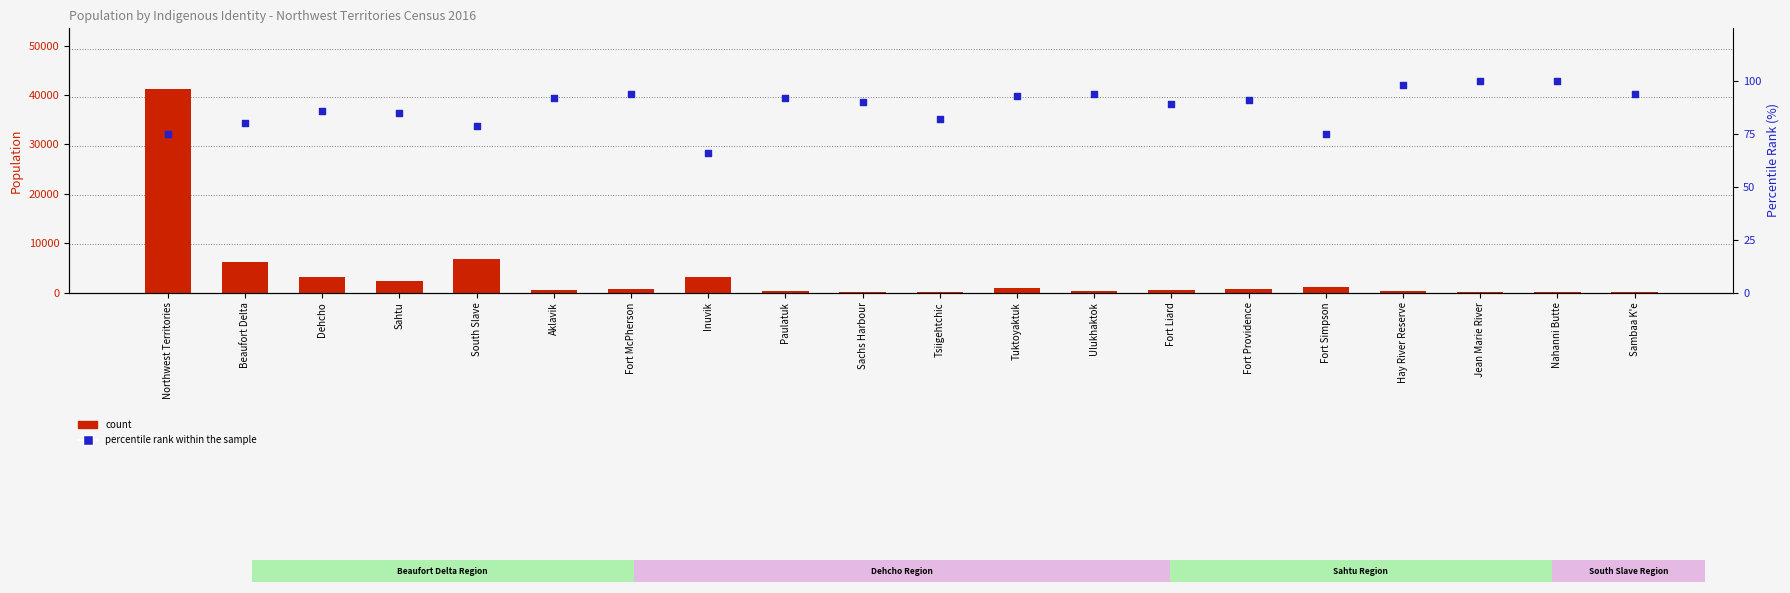

Which series contains the lowest Y value?

percentile rank within the sample